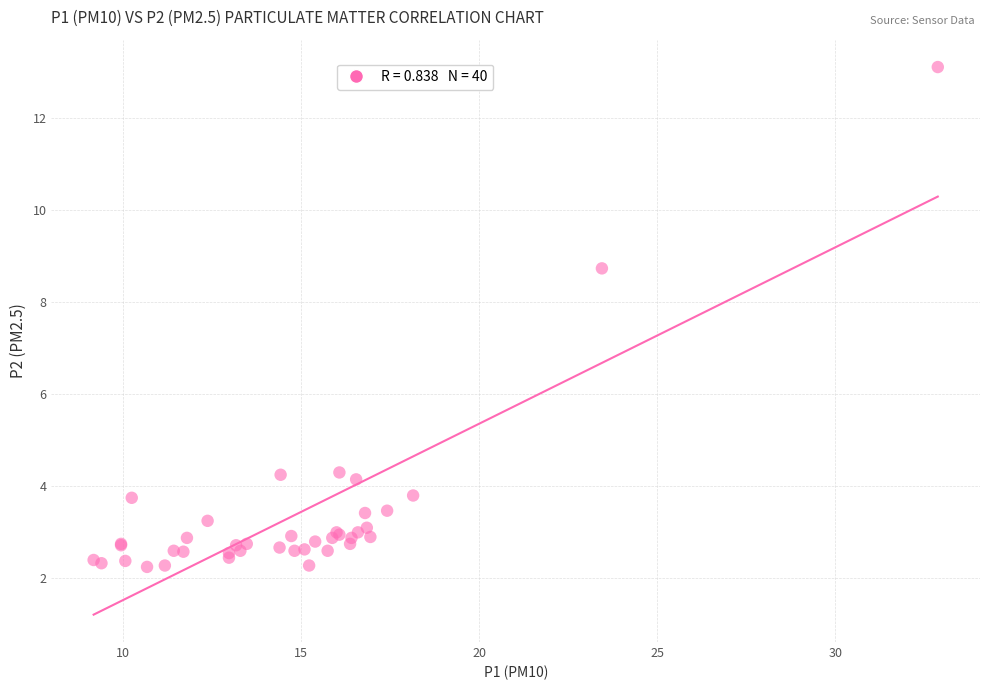

What Y value in the scatter plot is closest to 7?

8.7